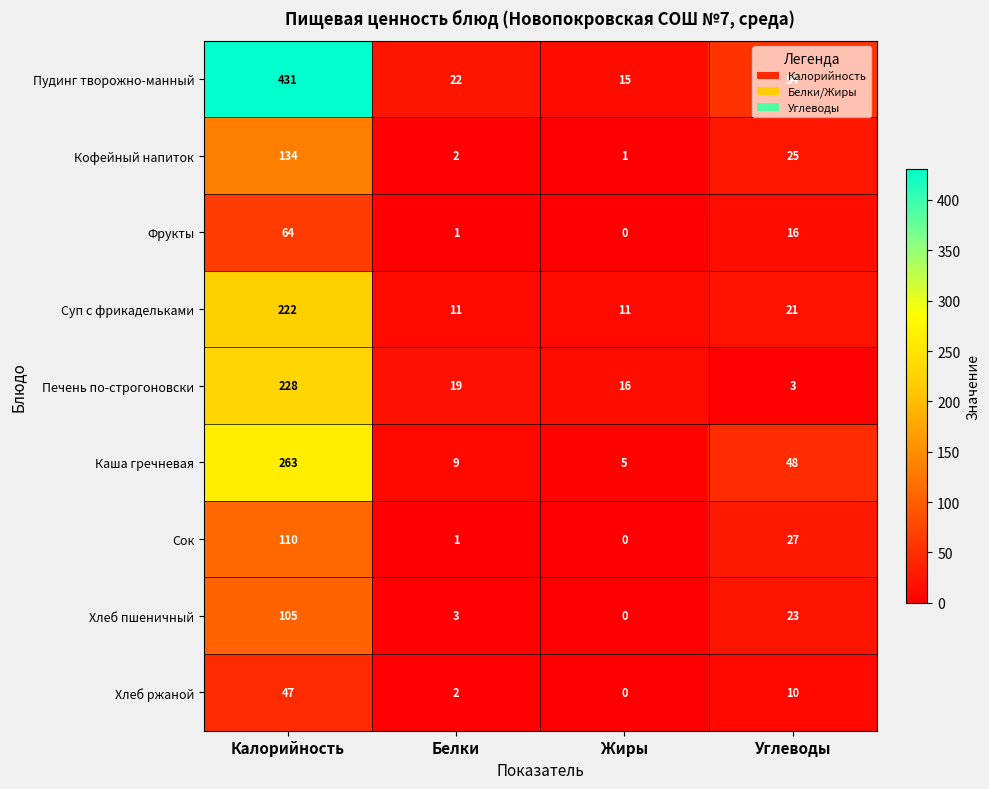

At which label does Кофейный напиток first exceed 25?

Калорийность